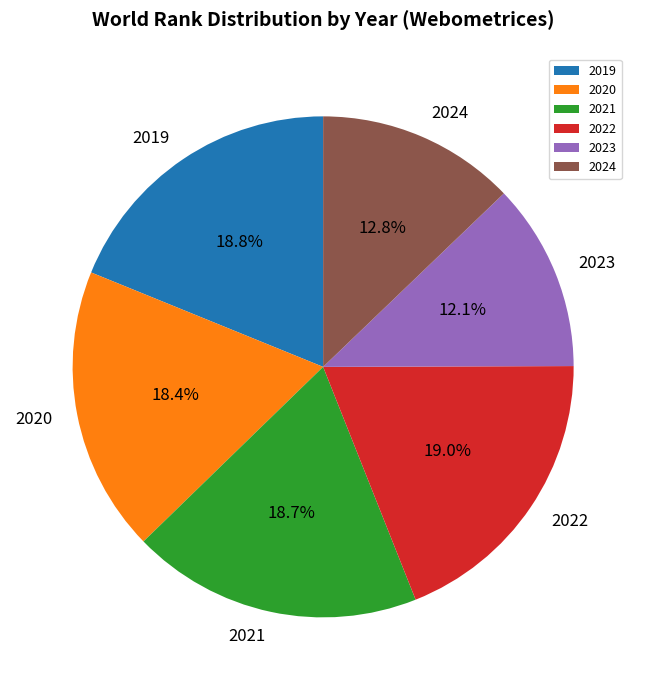

Is it true that 2020 is 33% of the pie?

False